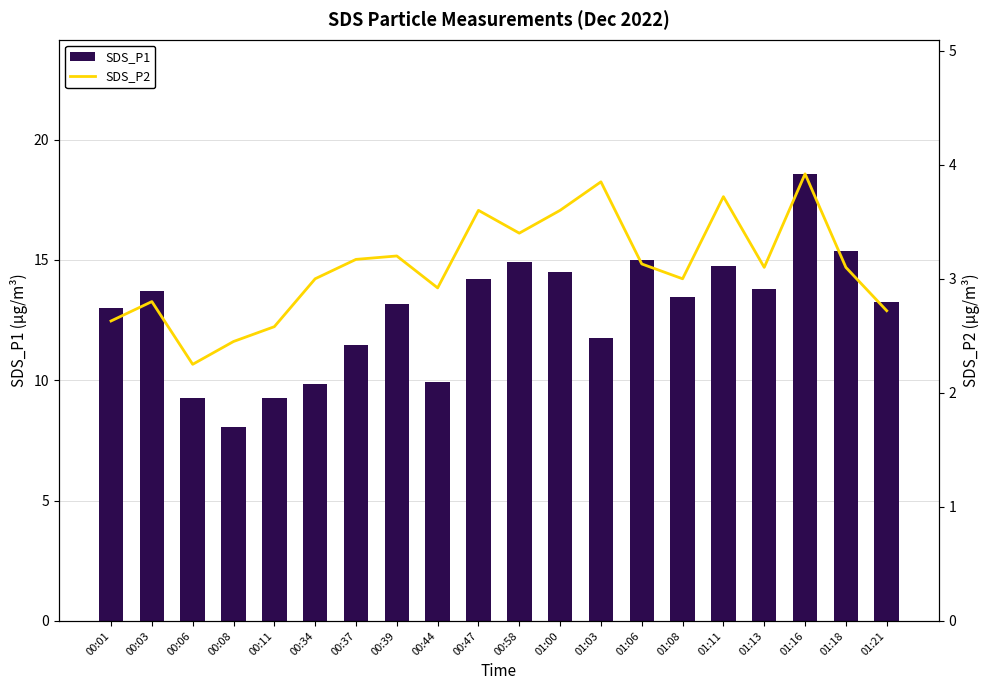

What is the sum of the SDS_P1 values at 01:11 and 00:44?

24.7